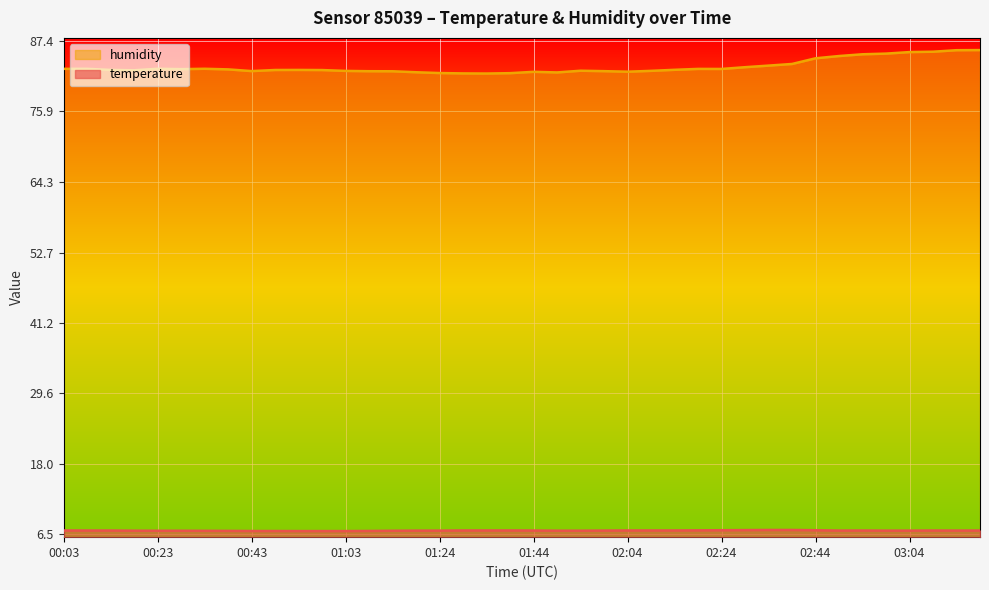

What is the label of the 36th point from the left?

02:59